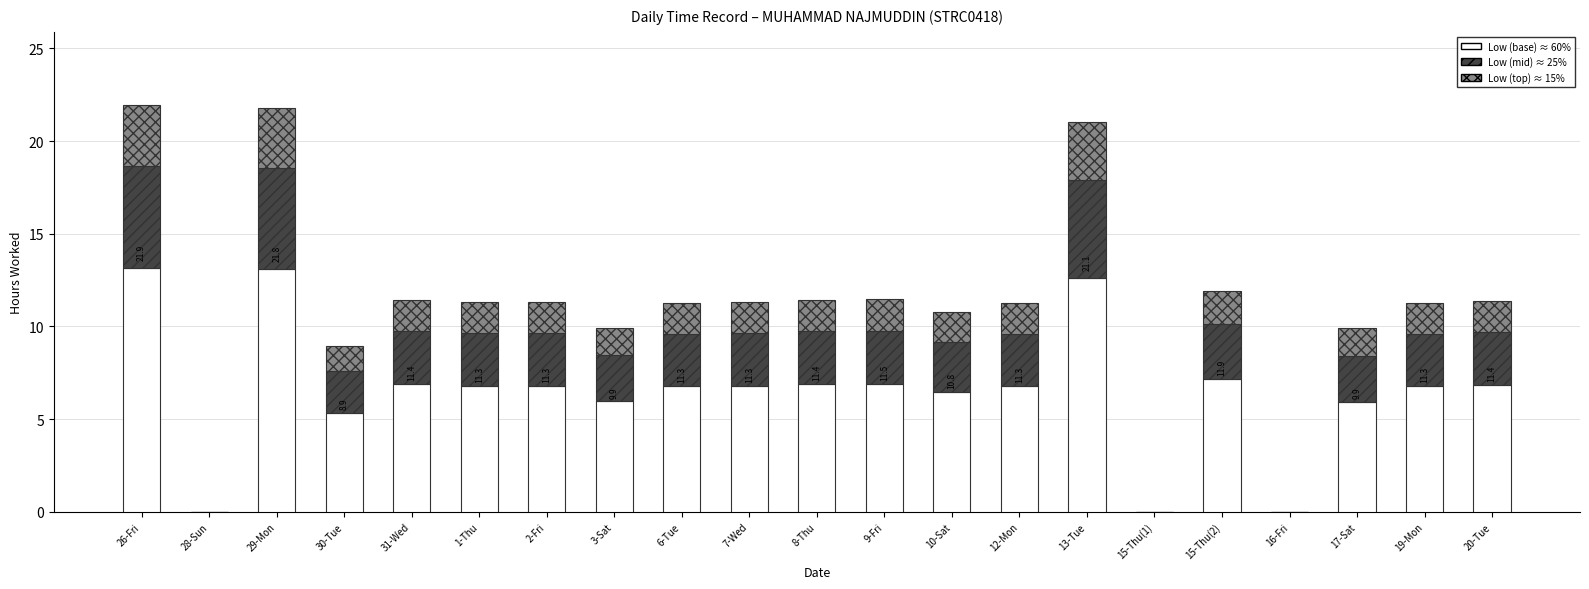

What is the total value across all series at 9-Fri?

11.5